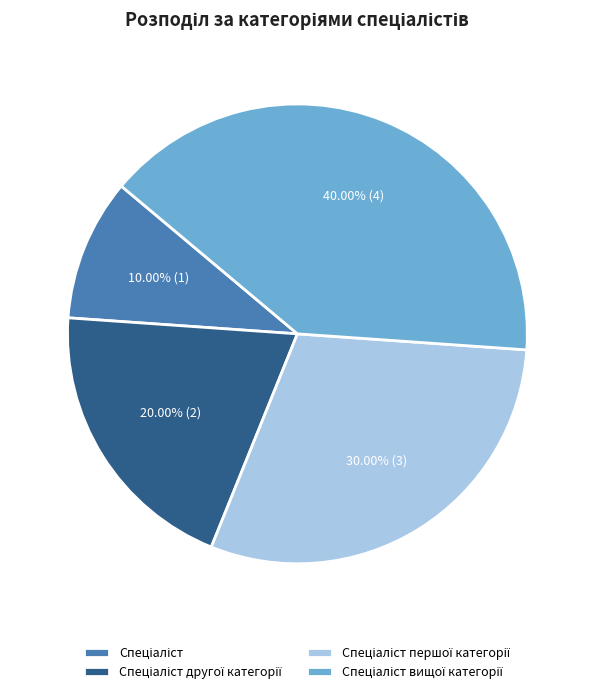

Does any single category account for the majority?

No